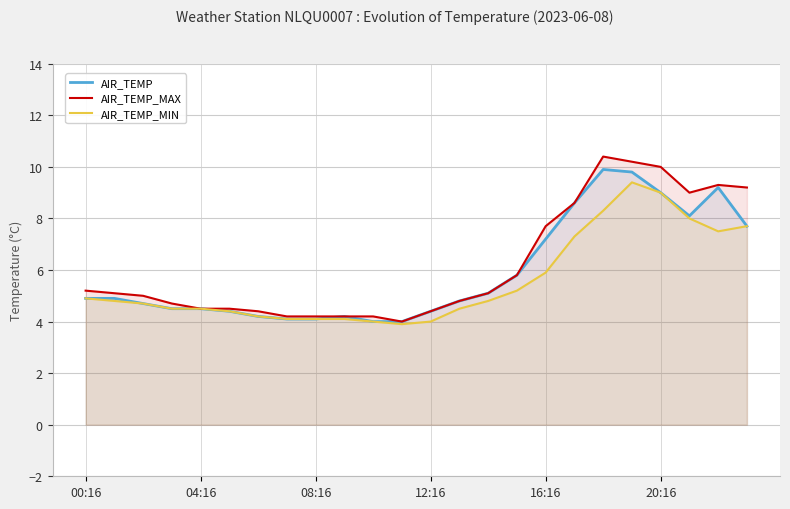

What is the average value of the AIR_TEMP series?

5.9